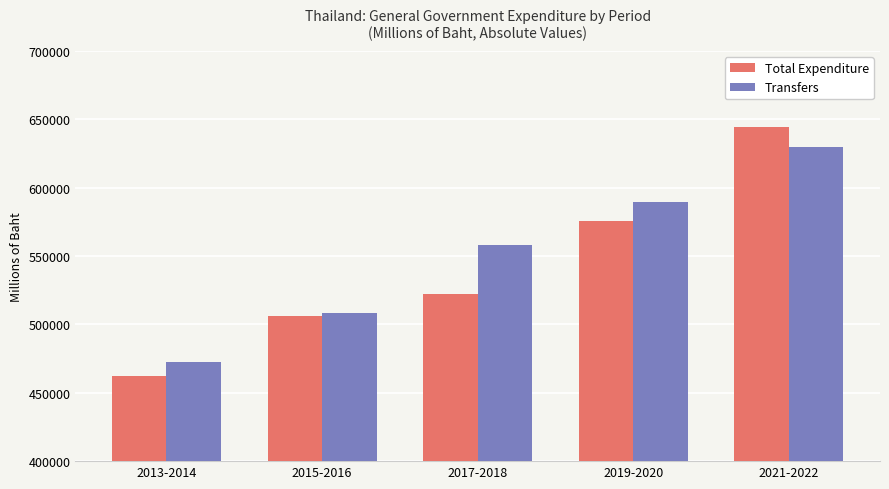

What is the lowest value of the Transfers series?

472487.6